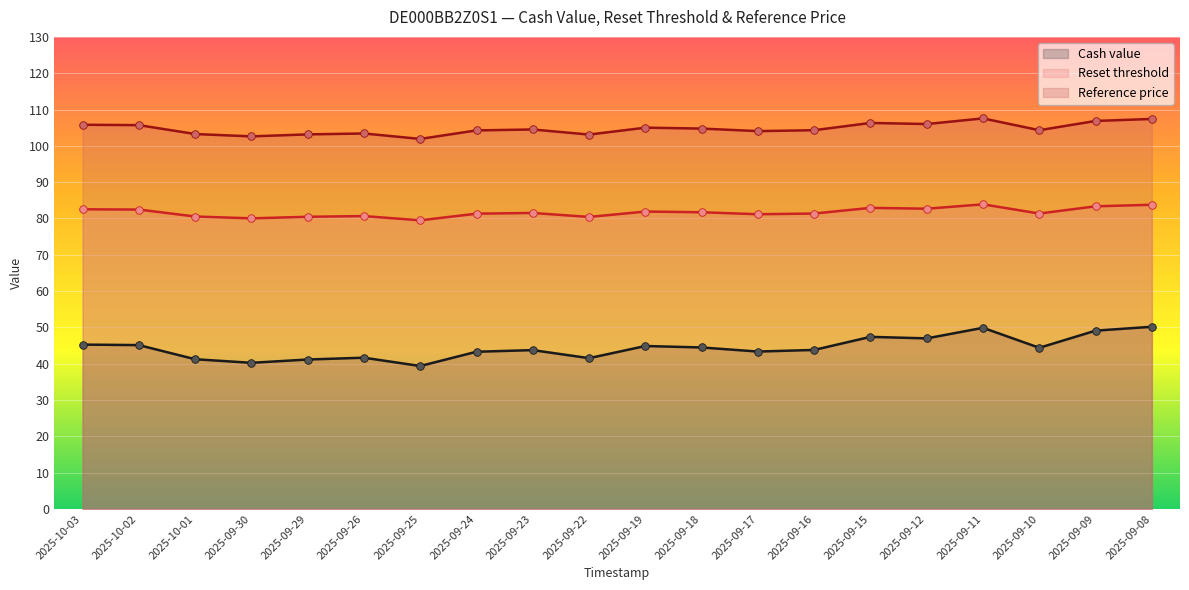

Which series contains the highest Y value?

Reference price